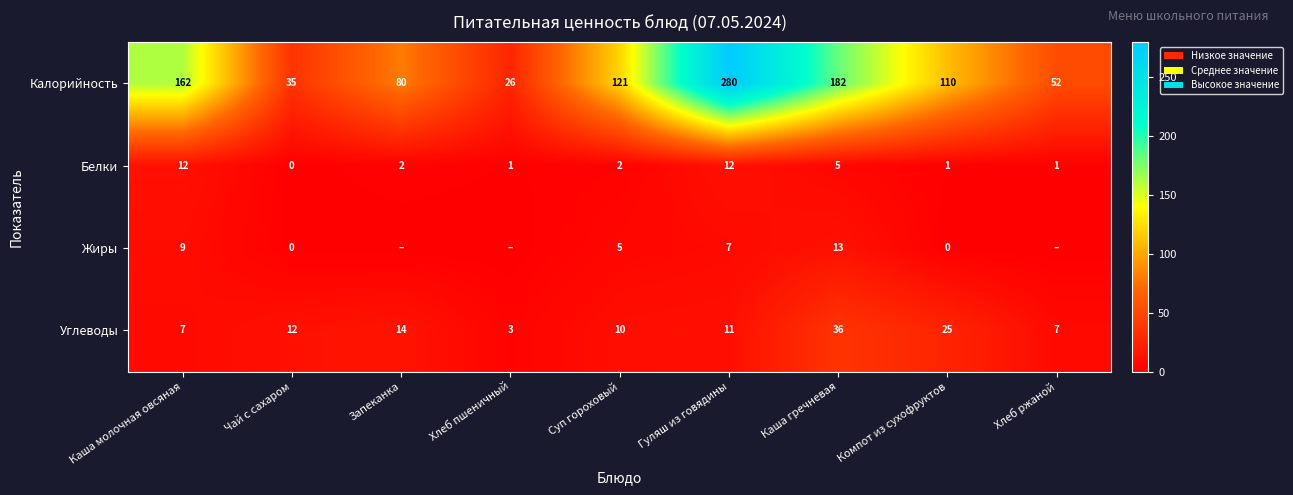

The value of Углеводы at Хлеб ржаной is 11. True or false?

False